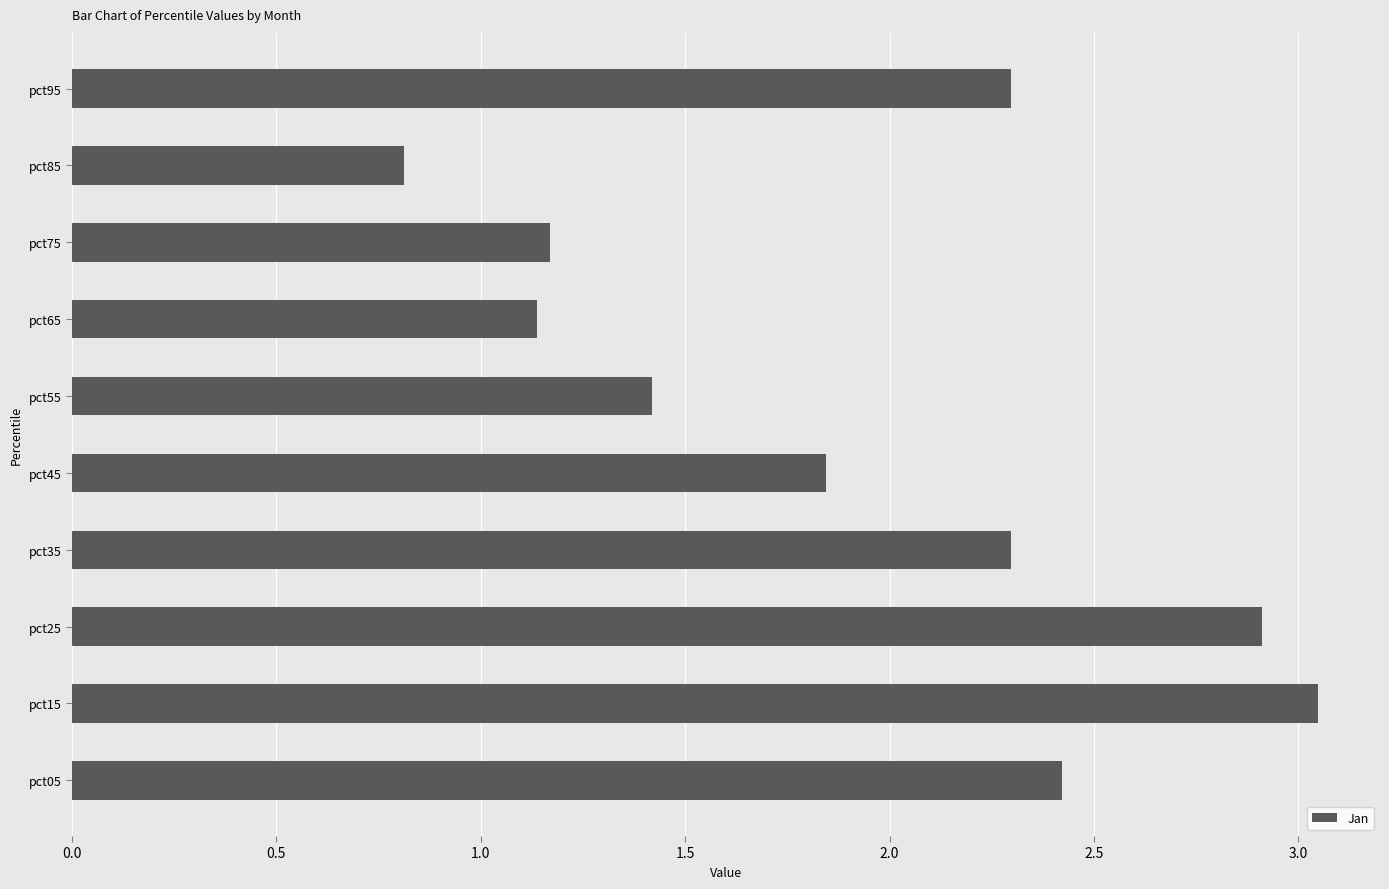

What is the smallest value displayed?

0.8